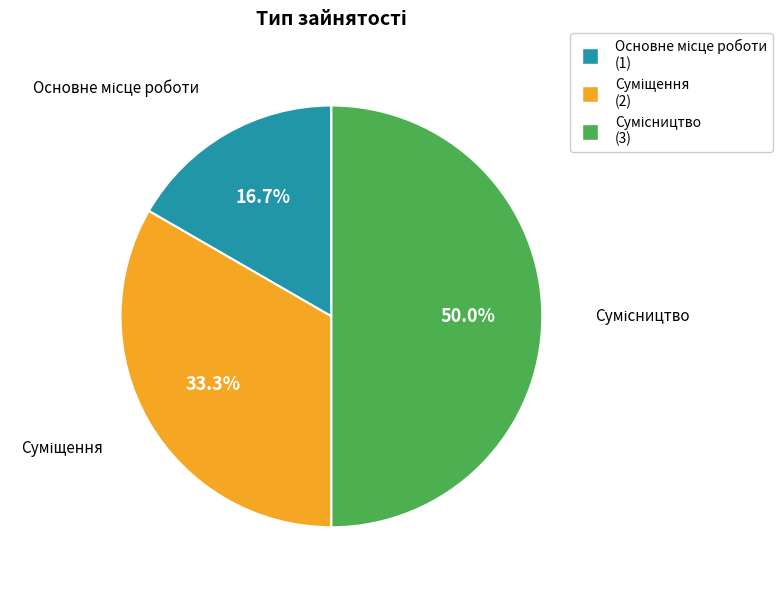

What is the change in value from Основне місце роботи to Сумісництво?

+2